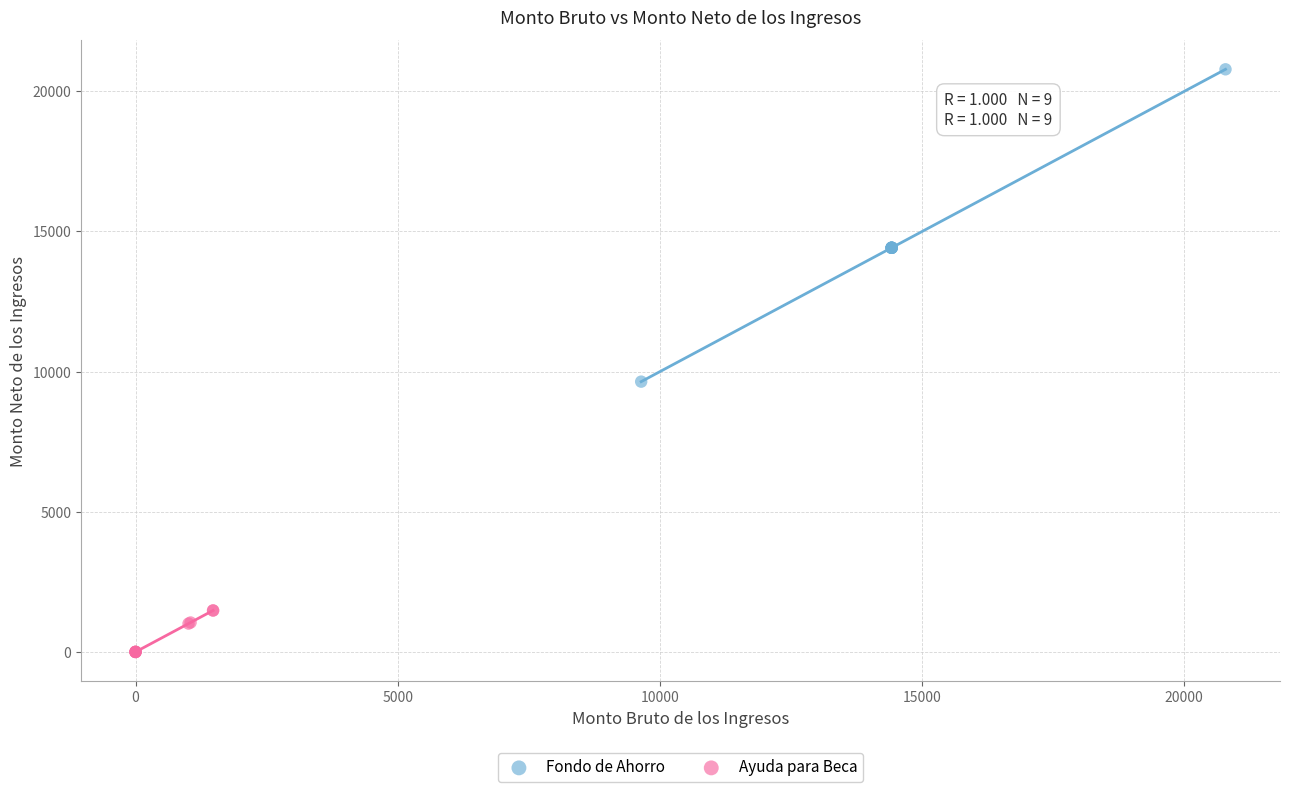

What are all the series names shown in the legend?

Fondo de Ahorro, Ayuda para Beca